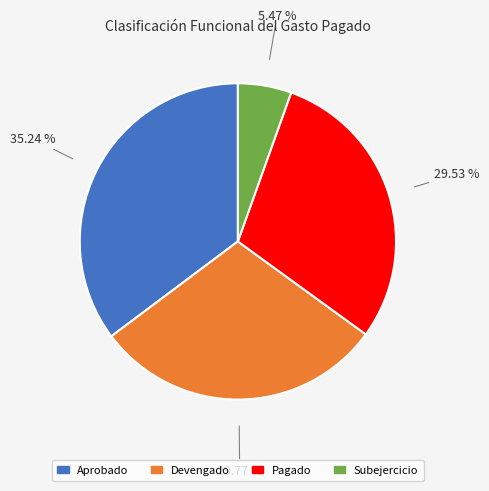

To the nearest percent, what is the average slice percentage?

25%